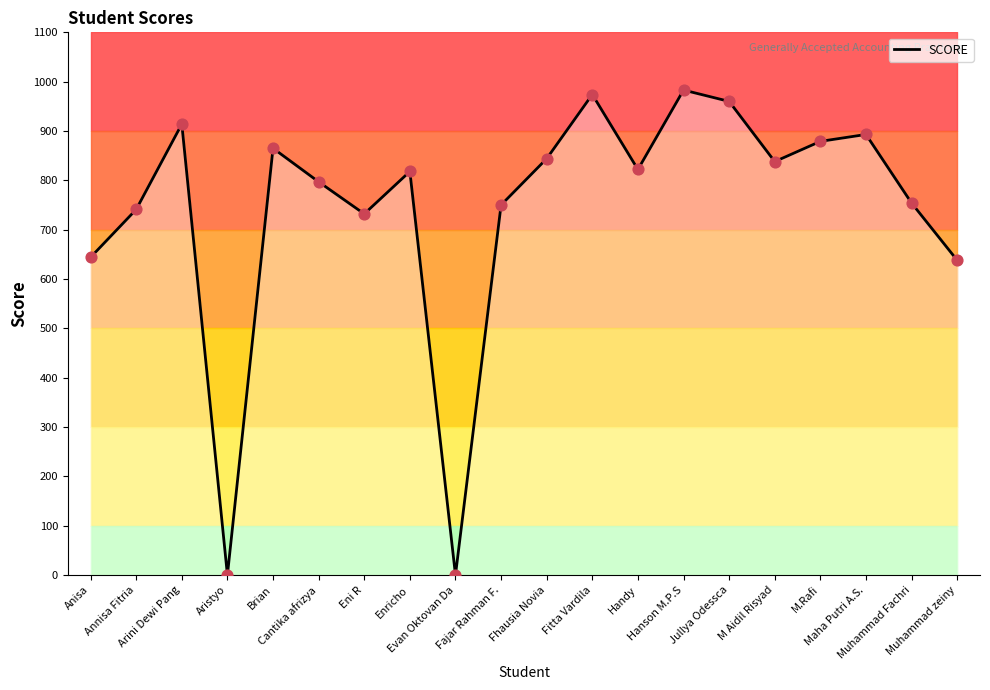

Which has a higher value, Arini Dewi Pang or Eni R?

Arini Dewi Pang